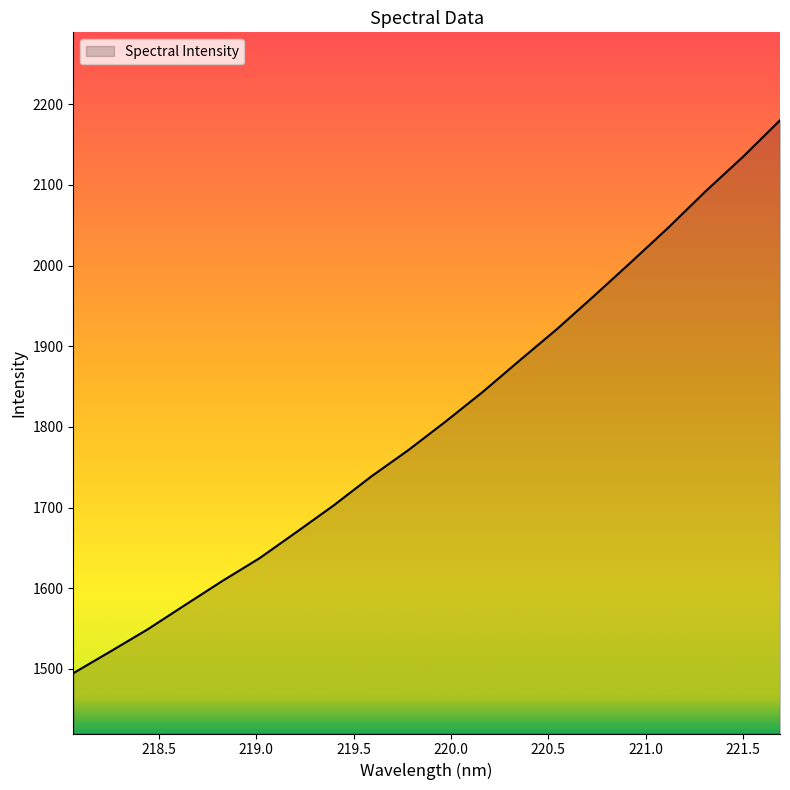

What is the difference between the maximum and minimum values?

685.4